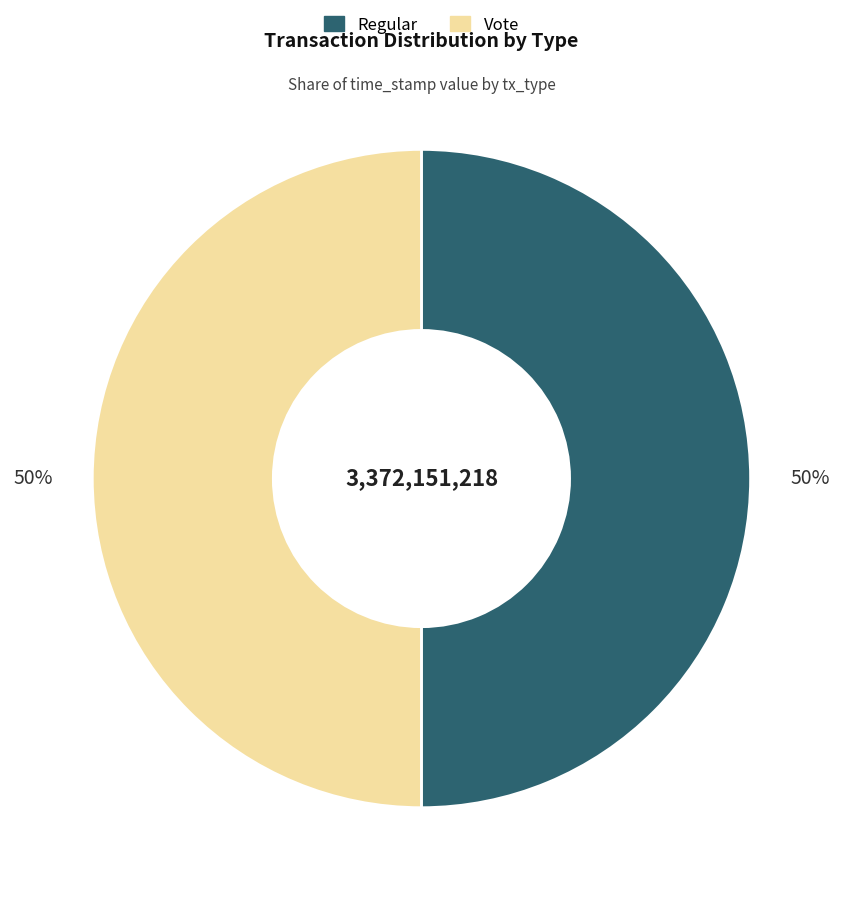

Is it true that Regular is 37% of the pie?

False